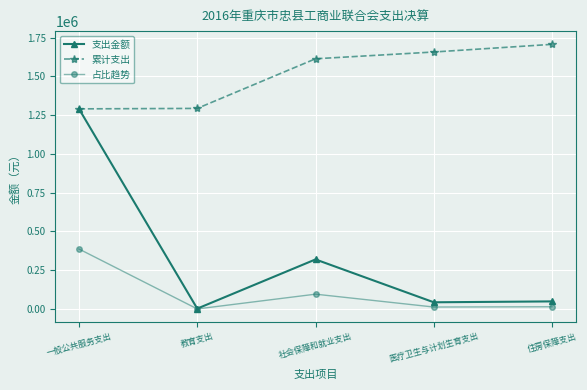

Which series has the widest spread of values?

支出金额